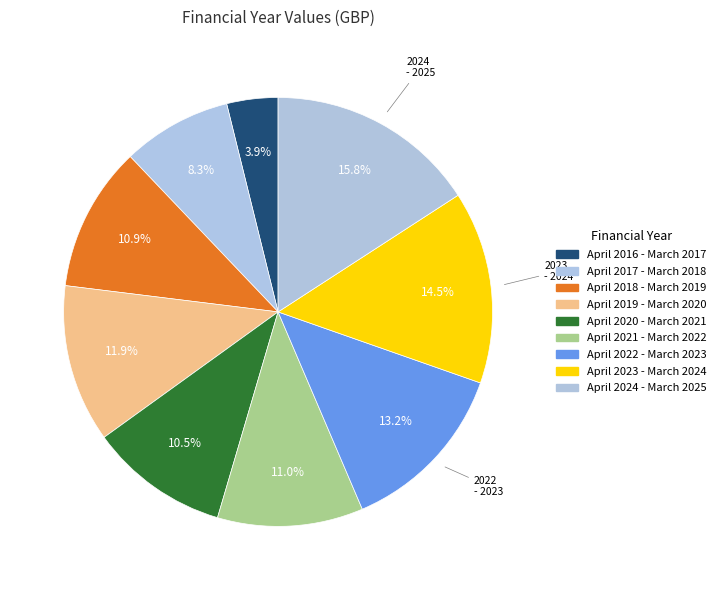

How many segments does this pie chart have?

9